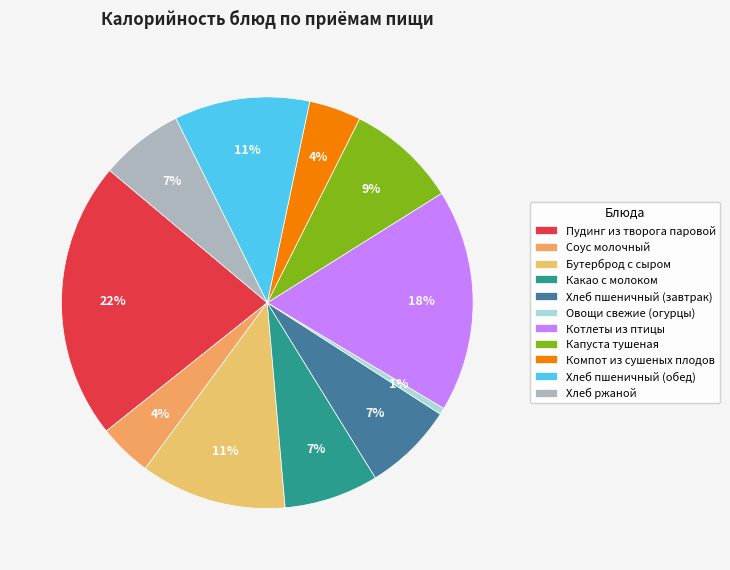

To the nearest percent, what portion does Хлеб пшеничный (обед) represent?

11%